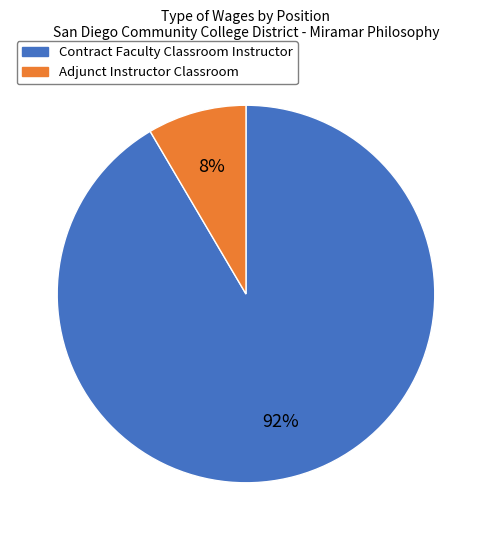

To the nearest percent, what is the combined percentage of Adjunct Instructor Classroom and Contract Faculty Classroom Instructor?

100%